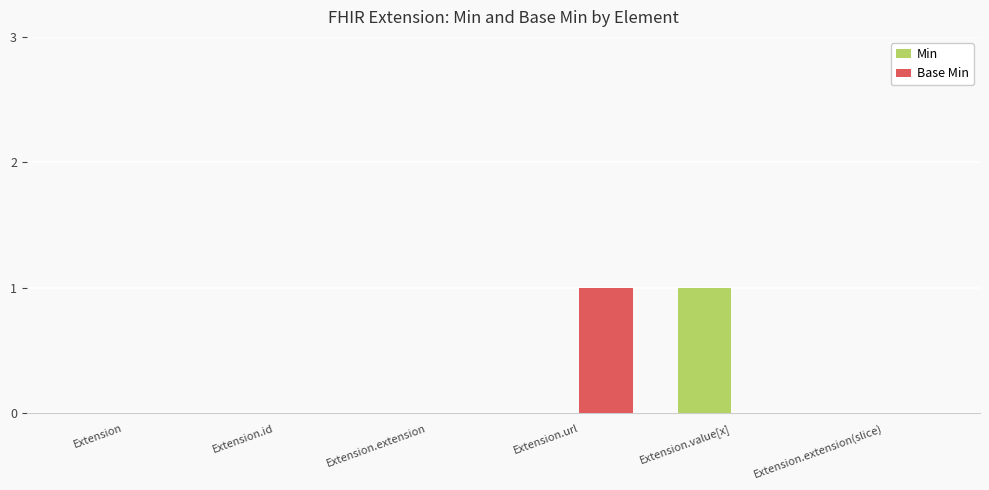

True or false: Base Min has a value of 0 at Extension.value[x].

True